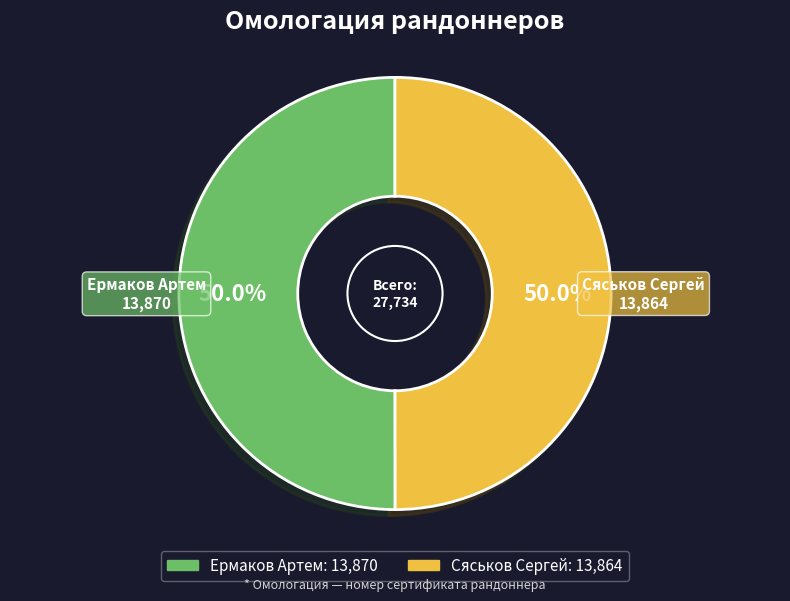

To the nearest percent, what percentage of the pie is Сяськов Сергей?

50%